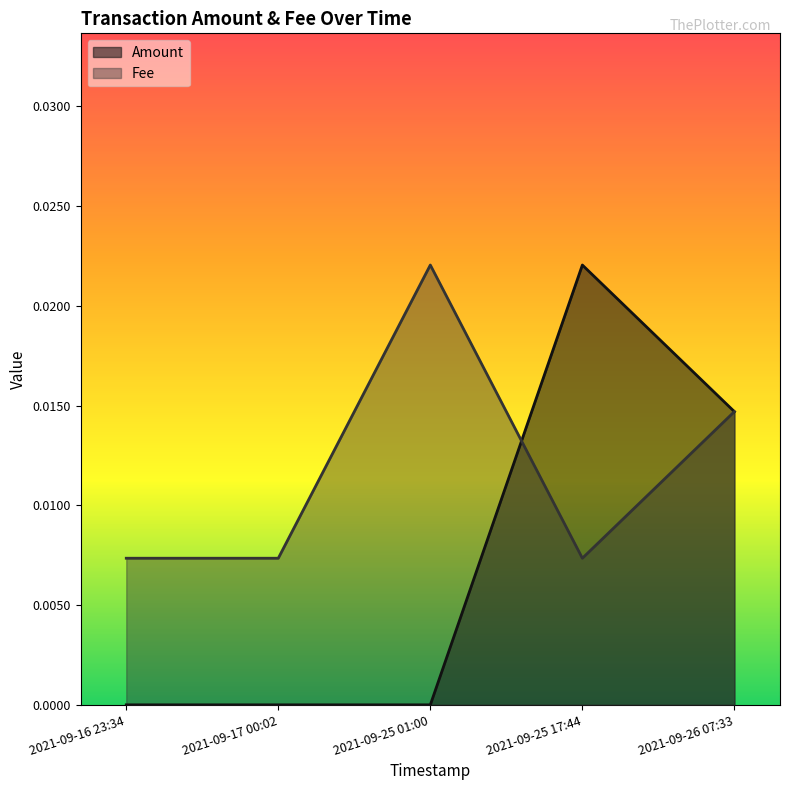

The Amount series shows 0.0 at 2021-09-16 23:34. True or false?

True